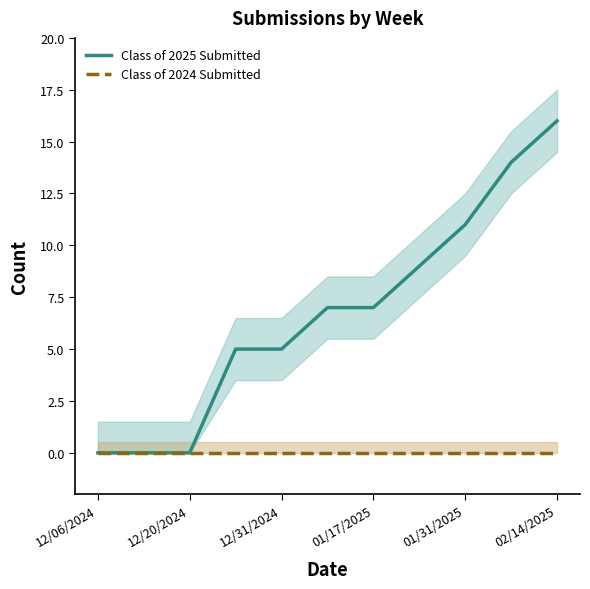

How many values in Class of 2025 Submitted are above zero?

8